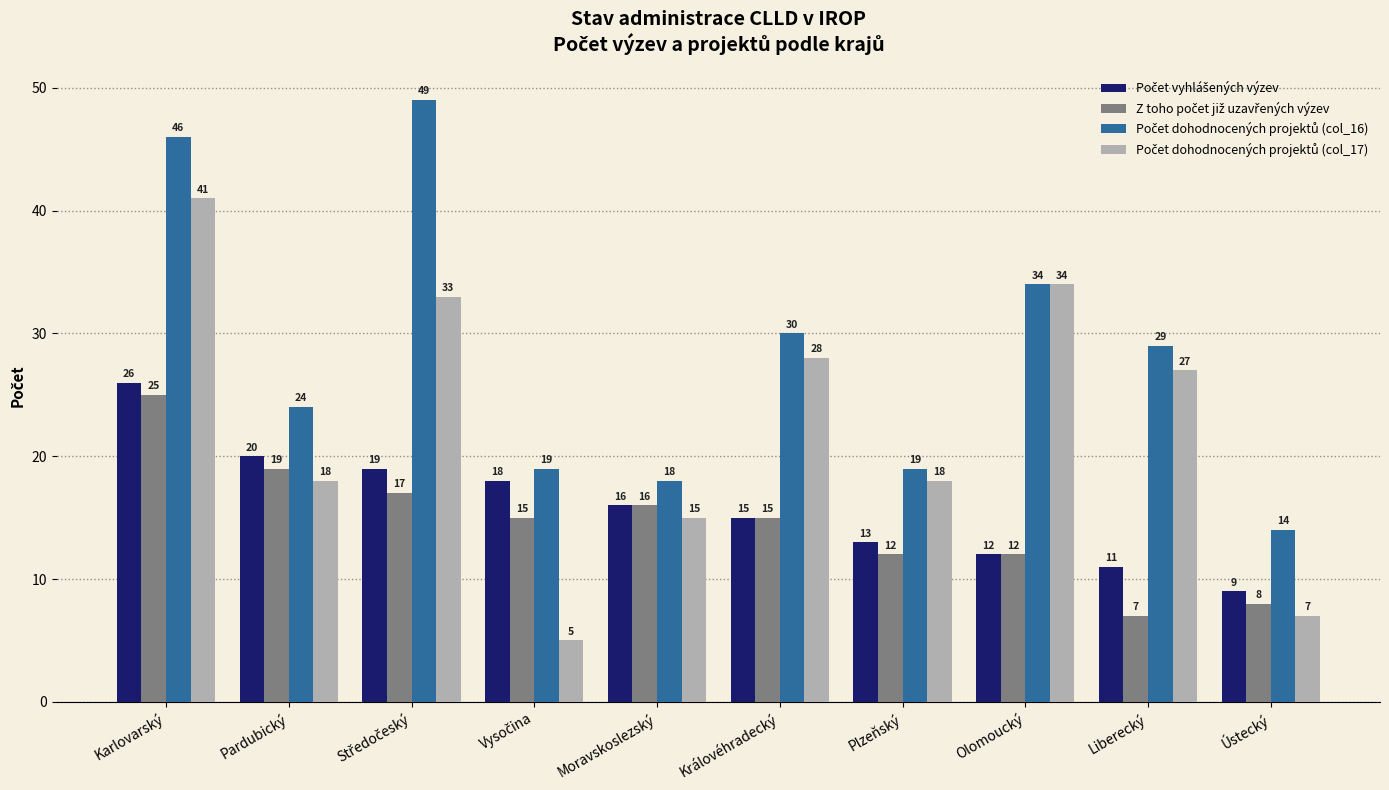

What is the total value across all series at Karlovarský?

138